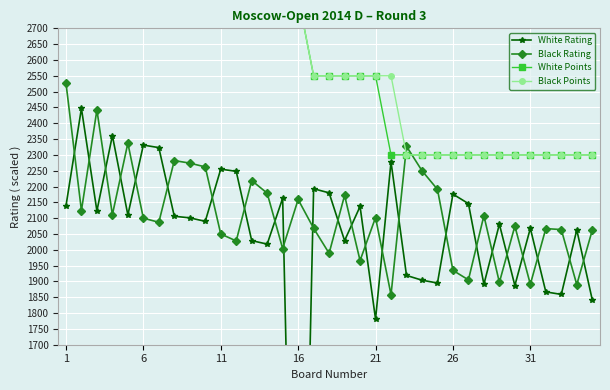

What is the spread (max minus min) of values at 34?

458